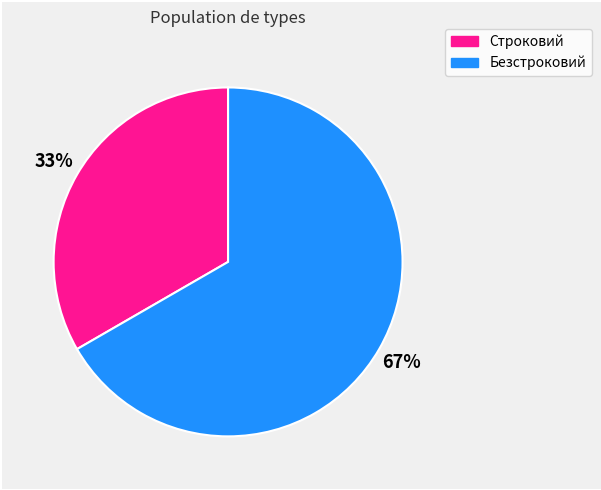

How many slices are in this pie chart?

2